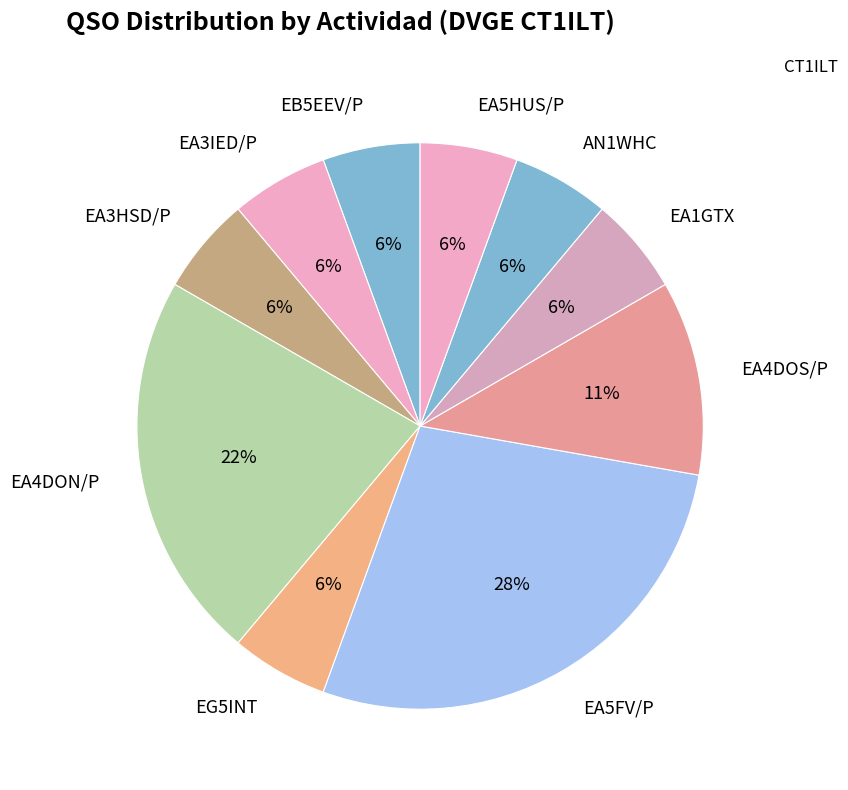

Which category has the biggest portion of the pie?

EA5FV/P